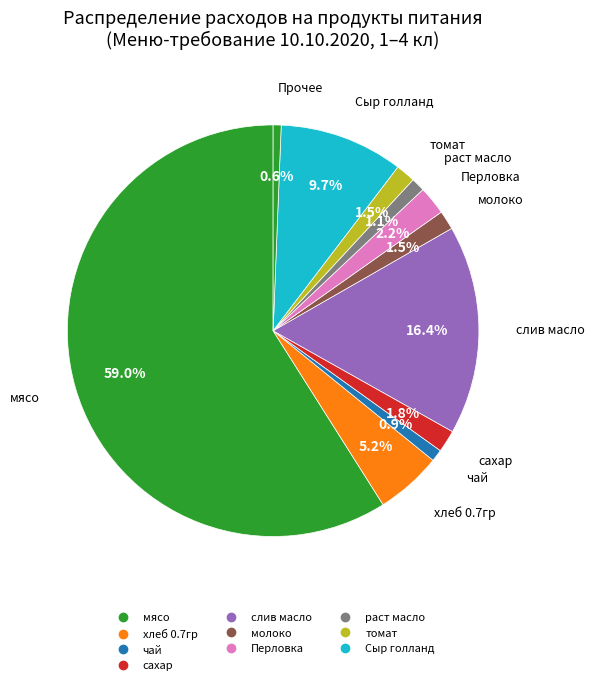

Which slice is the largest?

мясо